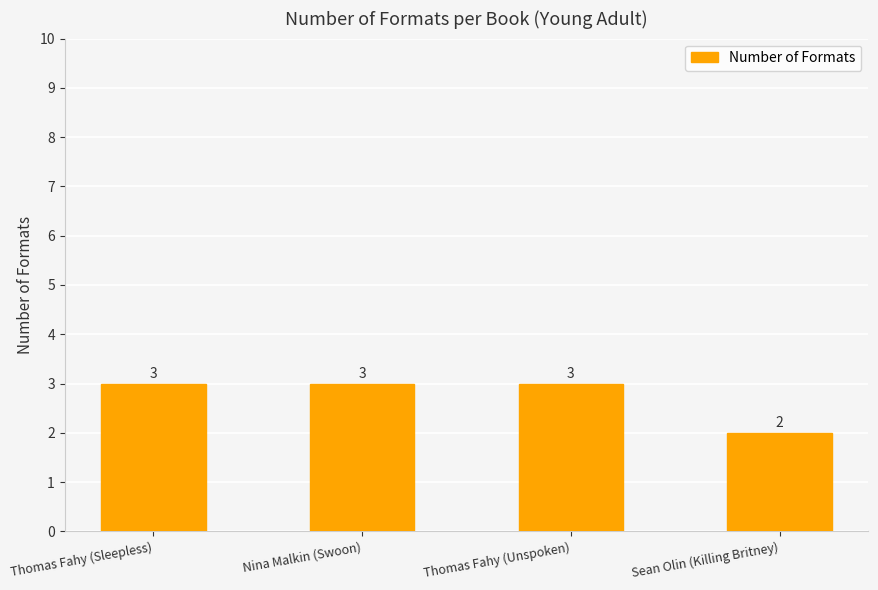

What is the value of the 2nd bar from the left?

3